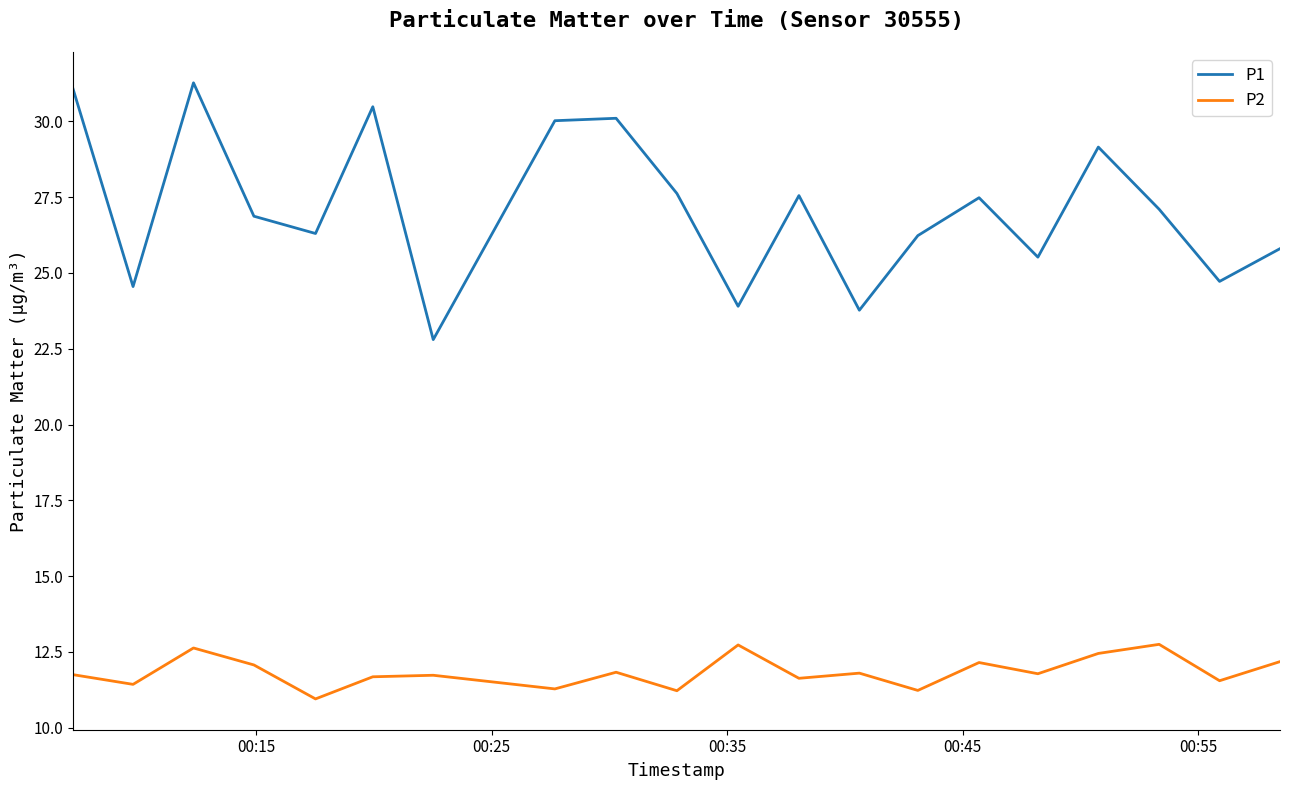

List the series in order of their overall mean, lowest first.

P2, P1